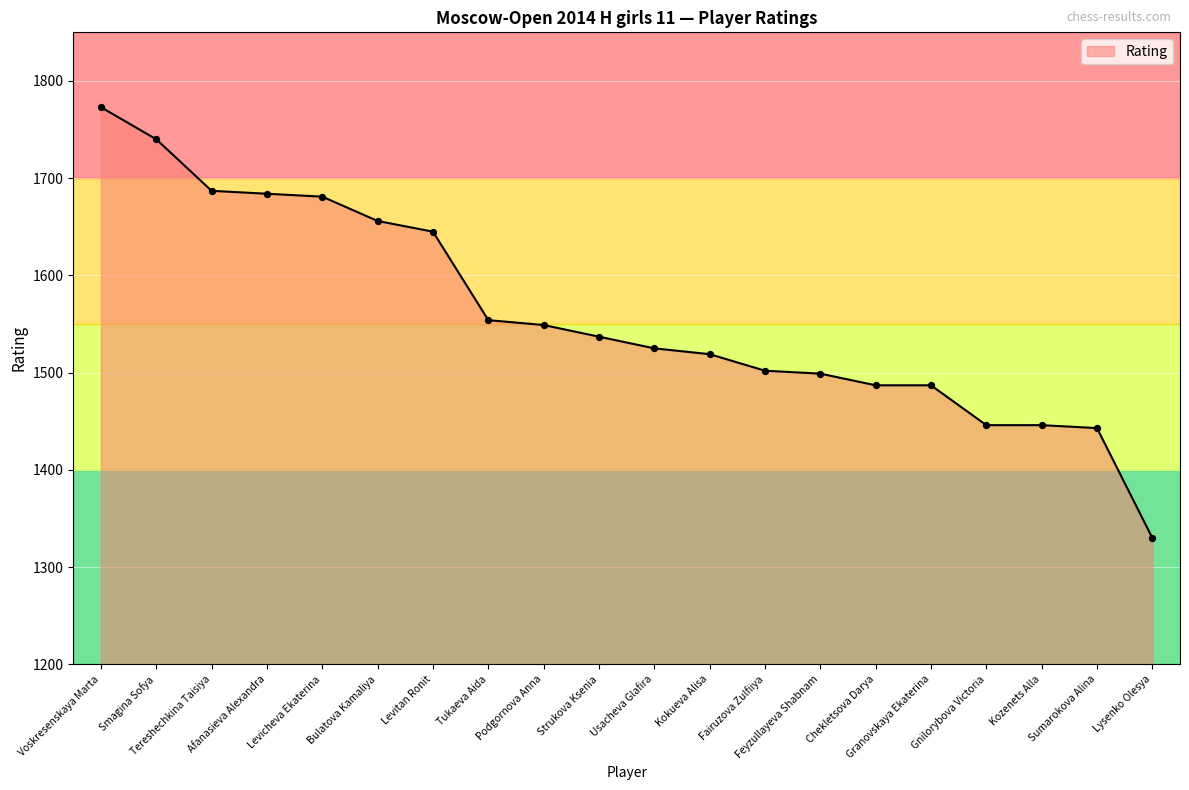

What is the ratio of the value at Bulatova Kamaliya to the value at Kozenets Alla?

1.1